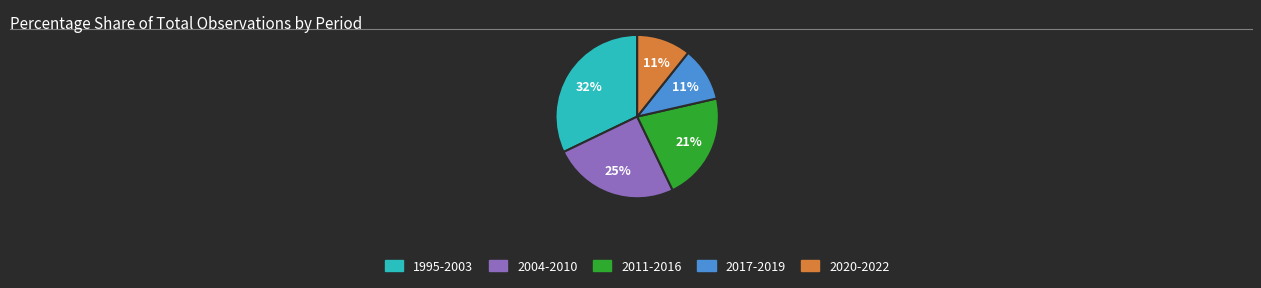

Is the sum of 2020-2022 and 2017-2019 greater than half?

No